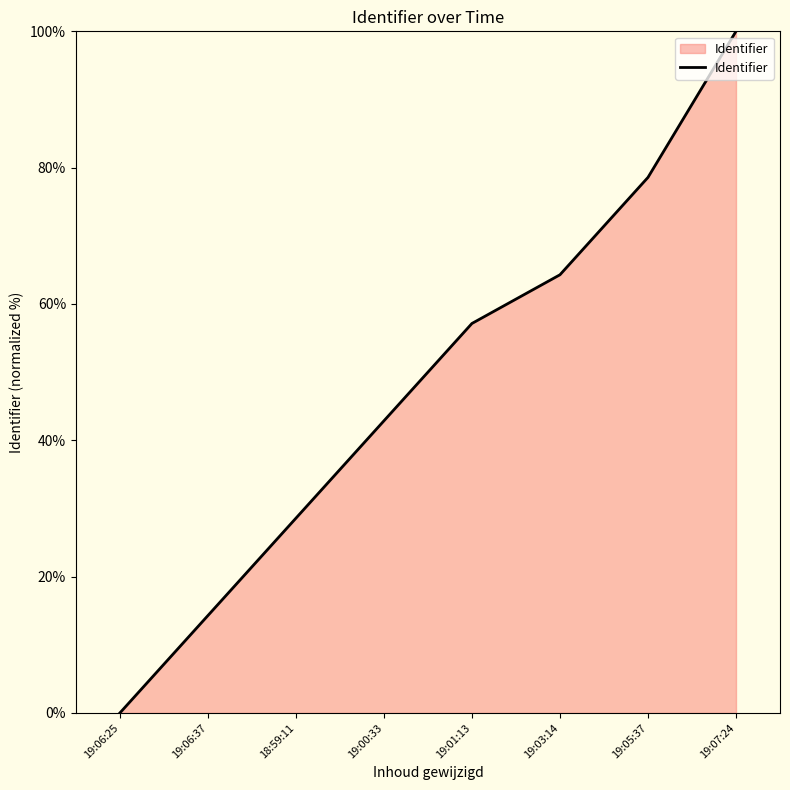

Reading left to right, transcribe all the data shown in this chart.

19:06:25=0.0	19:06:37=14.3	18:59:11=28.6	19:00:33=42.9	19:01:13=57.1	19:03:14=64.3	19:05:37=78.6	19:07:24=100.0